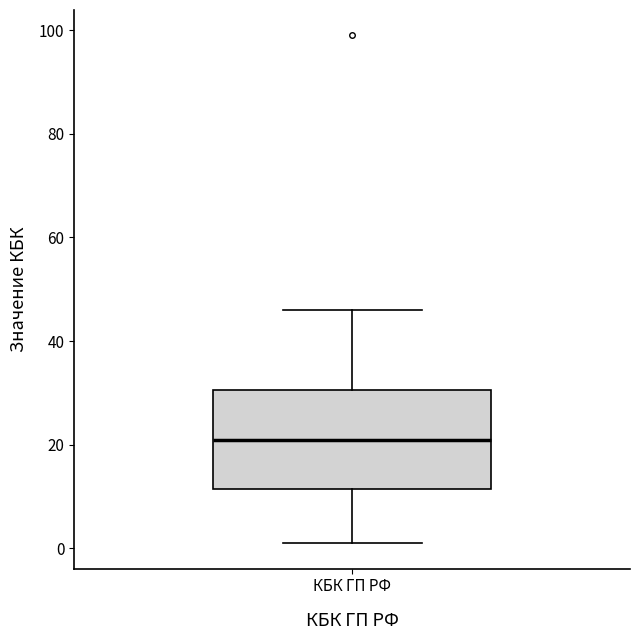

Where does the lower whisker of the box for КБК ГП РФ end on the y-axis? The values are not printed on the chart, so give them approximately, as read against the axis.

2